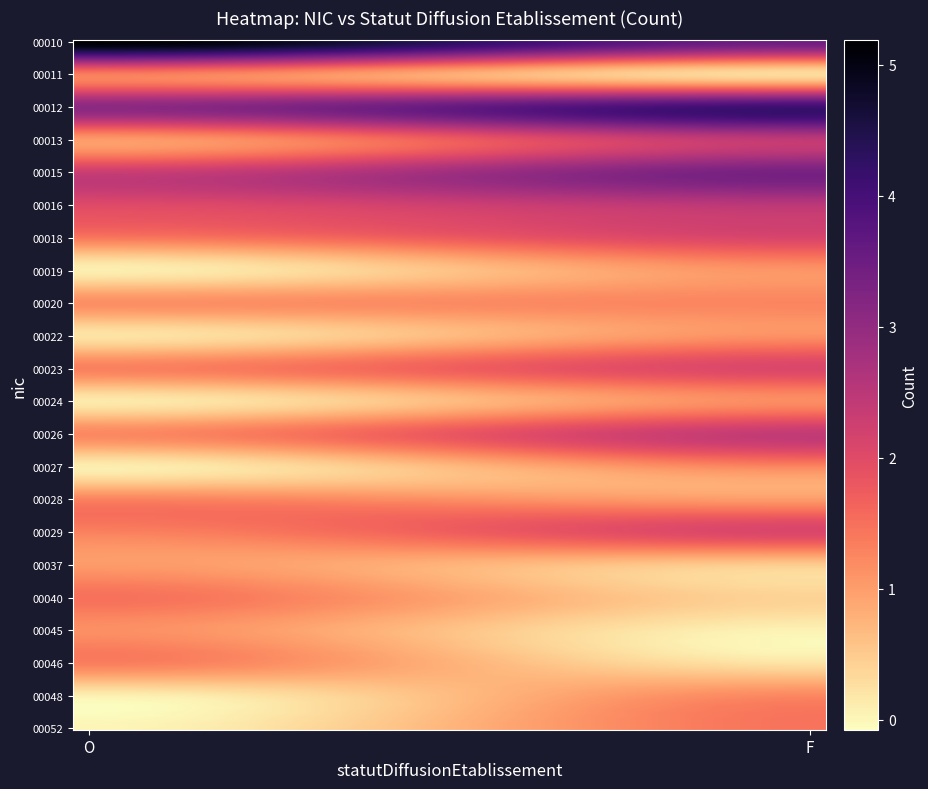

Reading left to right, what are all the values shown in this chart?

00010: 5	3
00011: 1	0
00012: 3	4
00013: 1	2
00015: 2	3
00016: 2	2
00018: 1	2
00019: 0	1
00020: 1	1
00022: 0	1
00023: 1	2
00024: 0	1
00026: 1	2
00027: 0	1
00028: 1	1
00029: 1	2
00037: 1	0
00040: 1	0
00045: 1	0
00046: 1	0
00048: 0	1
00052: 0	1